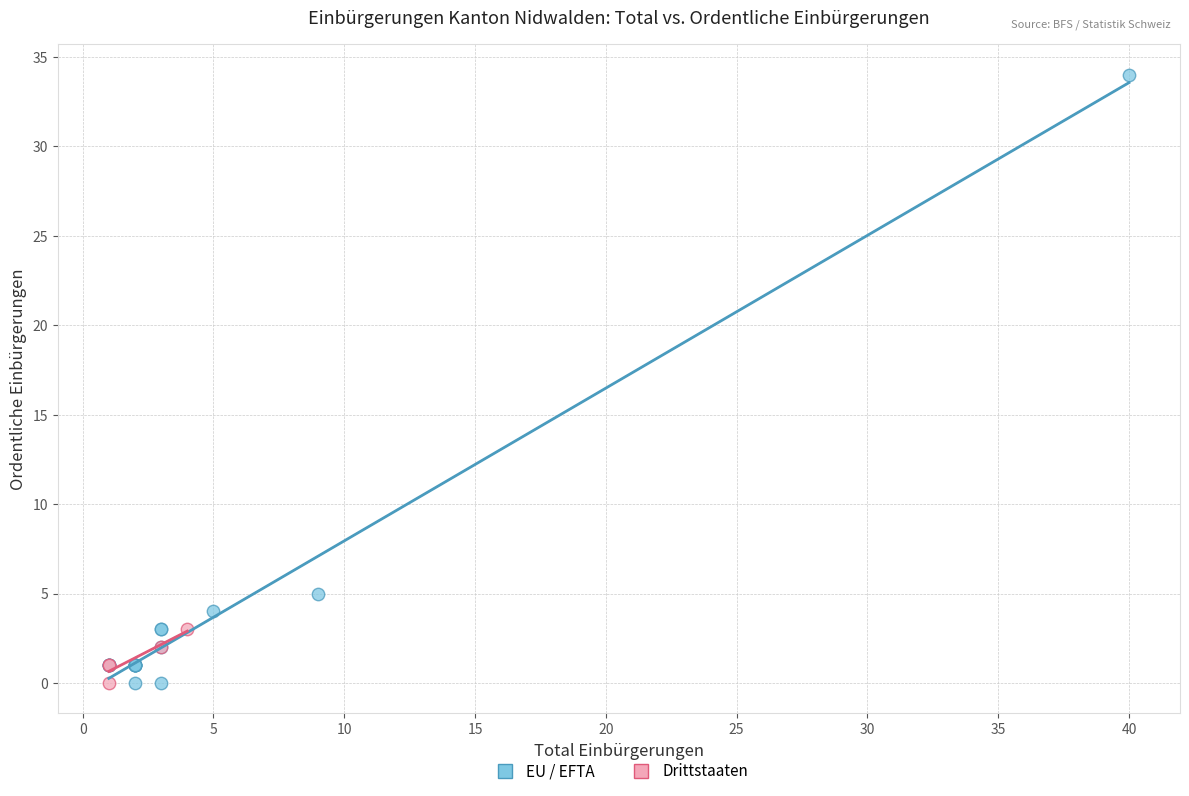

Which series reaches the maximum Y coordinate?

EU / EFTA